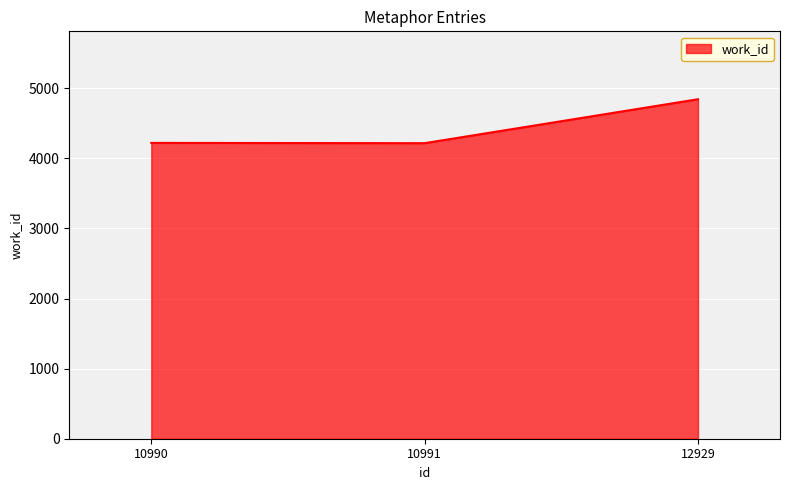

Which has a higher value, 12929 or 10990?

12929